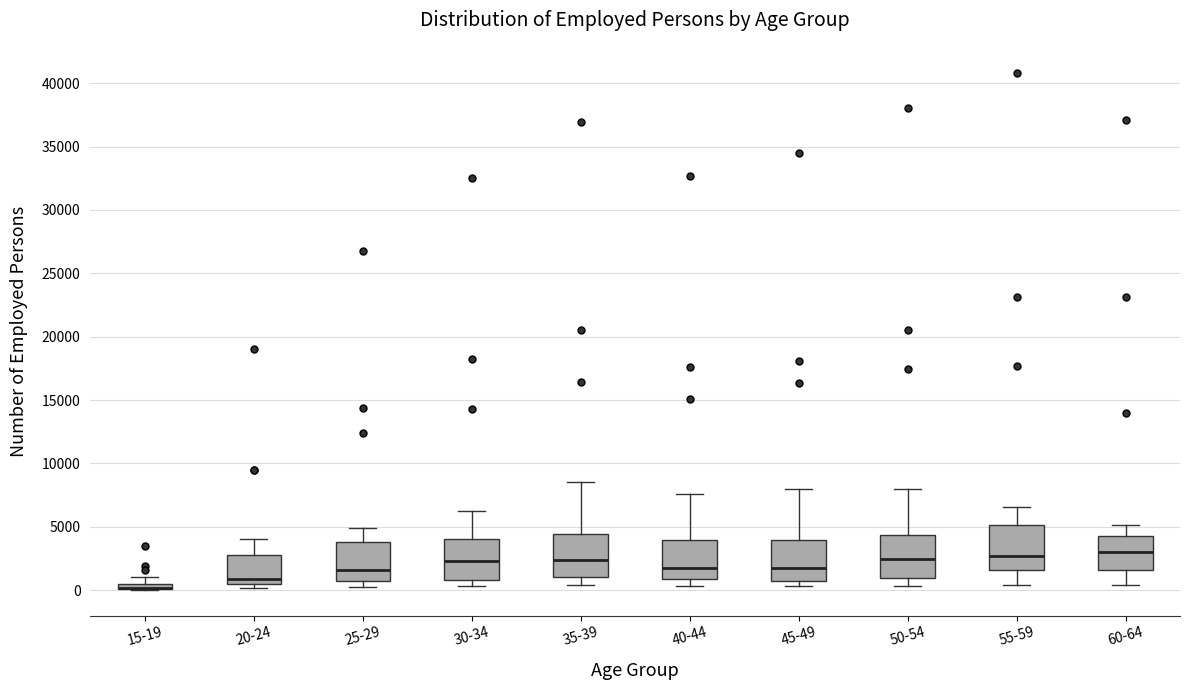

Where is the upper edge of the box for 30-34 on the y-axis? The values are not printed on the chart, so give them approximately, as read against the axis.

4000